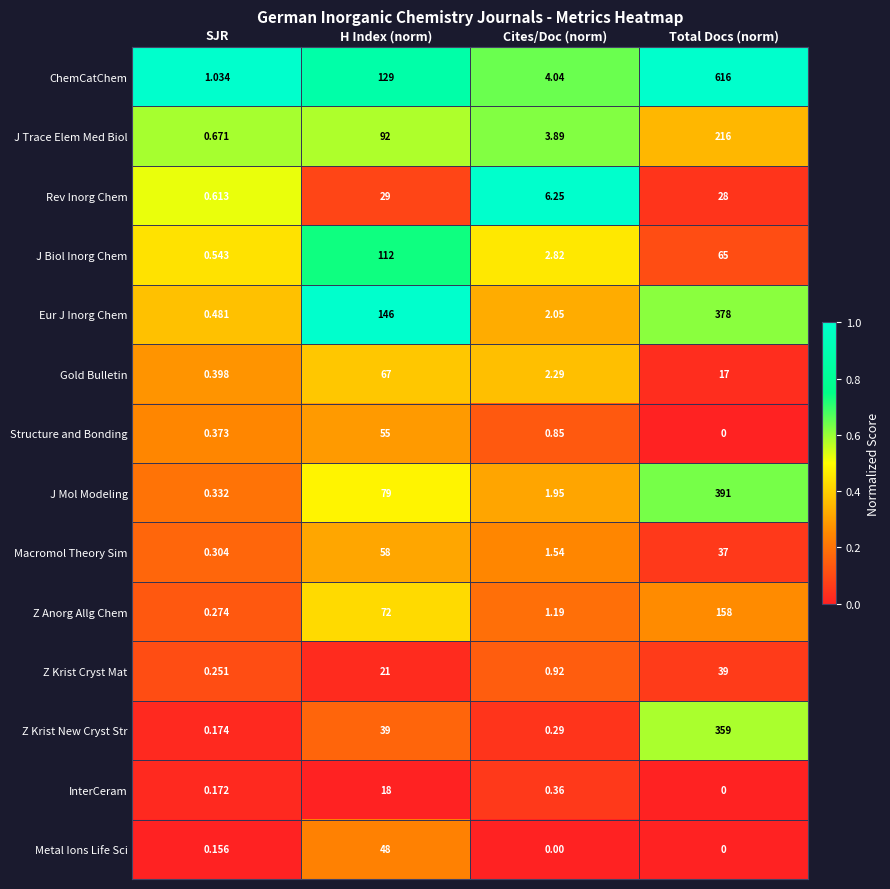

Is the value of Z Krist New Cryst Str at SJR greater than the value of Z Krist Cryst Mat at Cites/Doc (norm)?

No